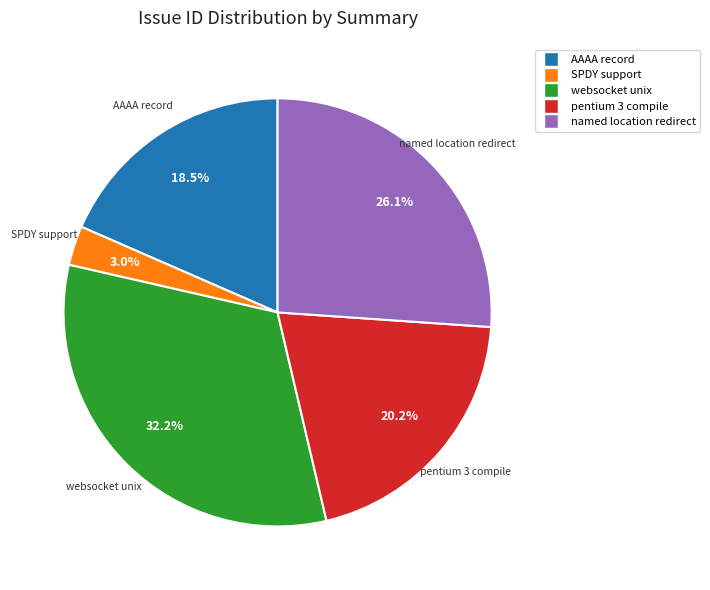

Does any single category account for the majority?

No